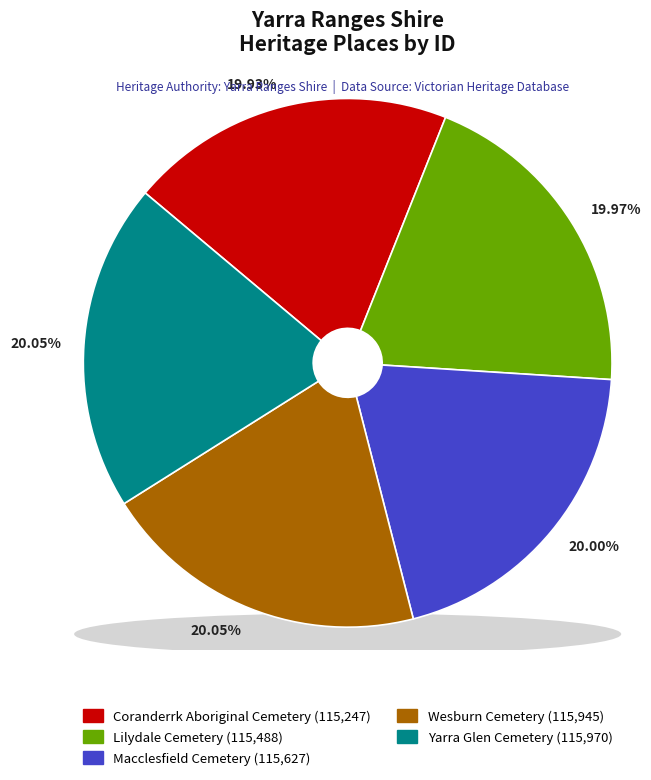

The Coranderrk Aboriginal Cemetery slice represents 9% of the pie. True or false?

False